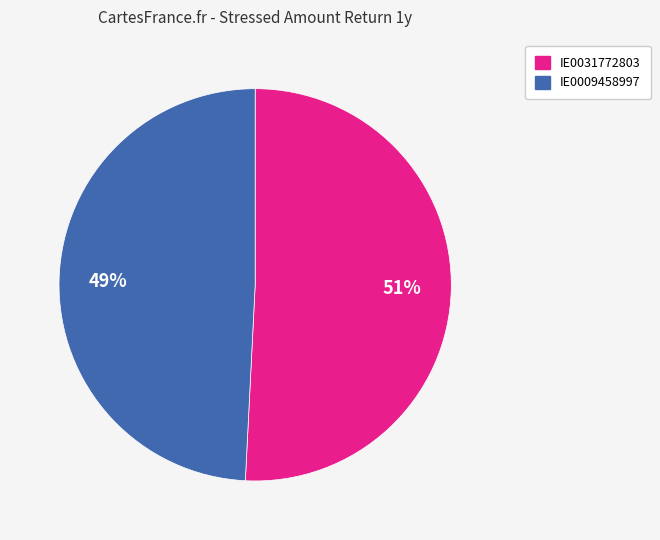

How many segments does this pie chart have?

2